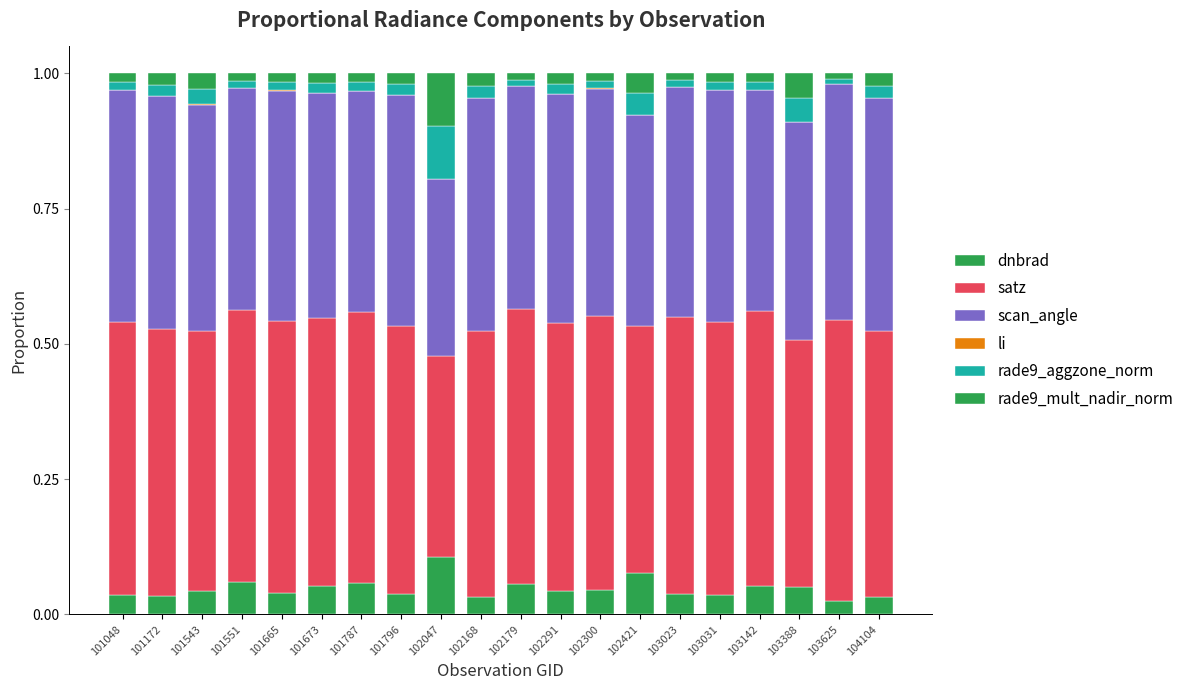

How many categories are shown in the chart?

20